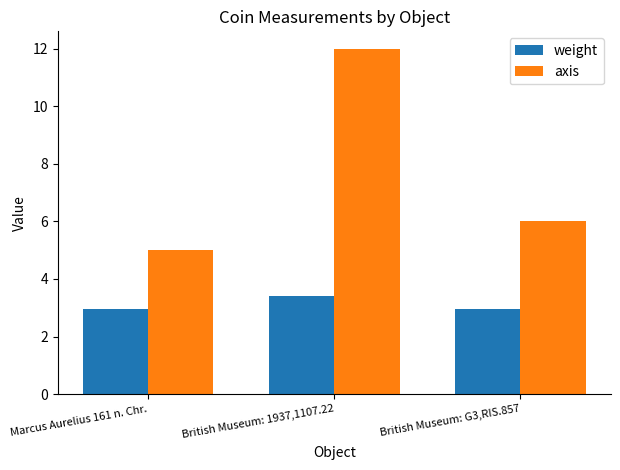

What is the minimum value for weight?

3.0